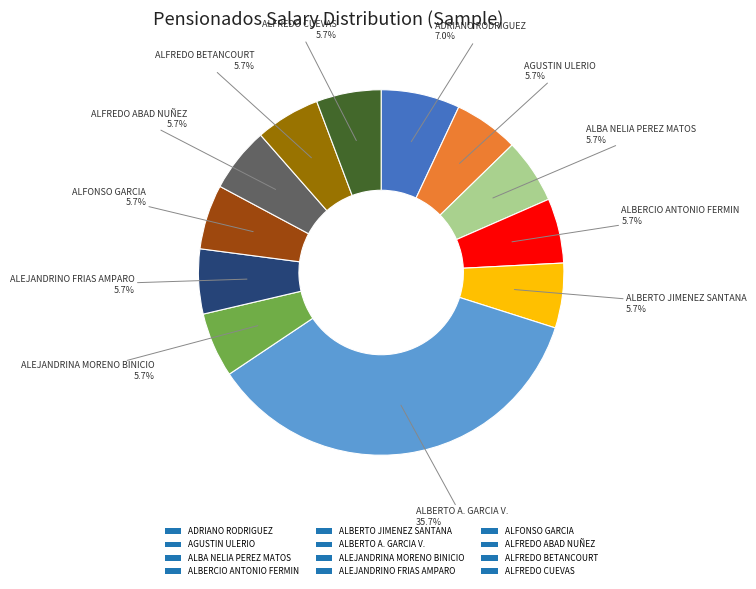

Is it true that ALEJANDRINO FRIAS AMPARO is 13% of the pie?

False